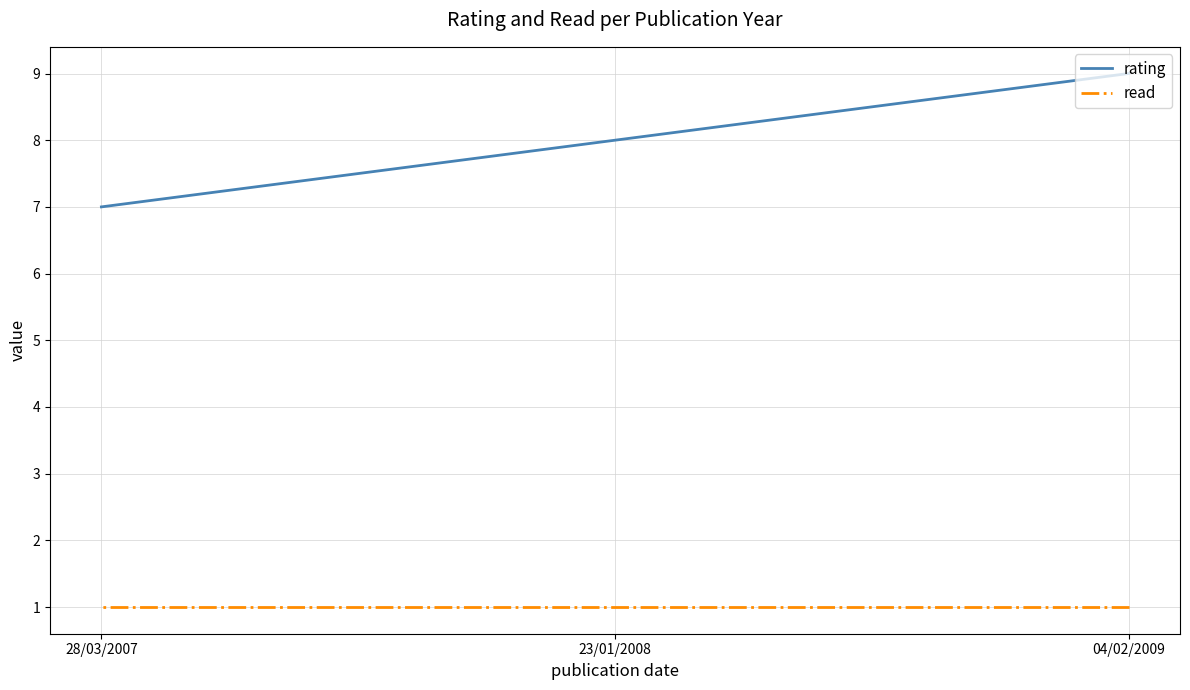

Which series has the largest range (max minus min)?

rating